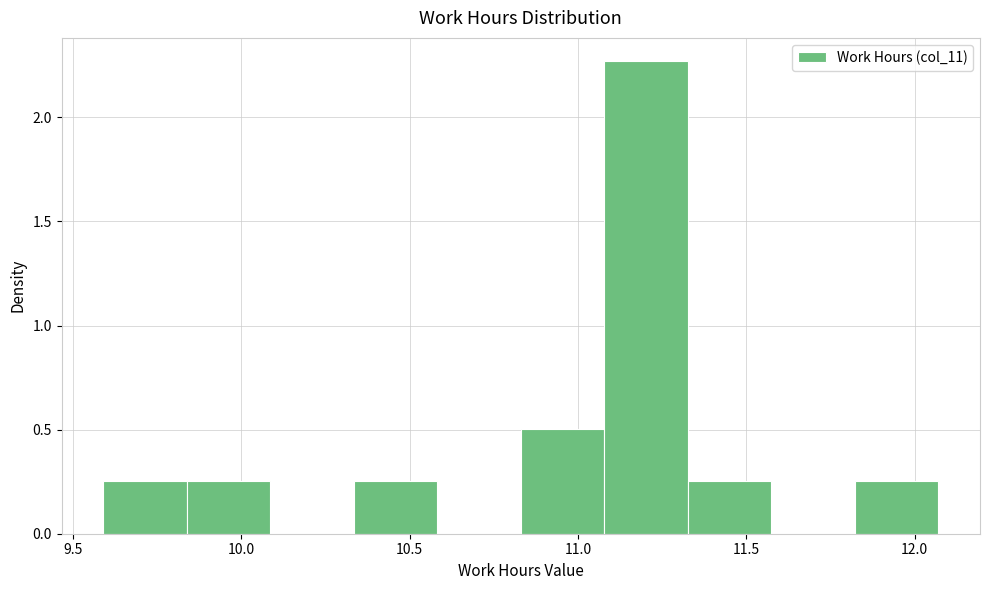

Which range on the x-axis has the tallest bar?

11.10 to 11.35